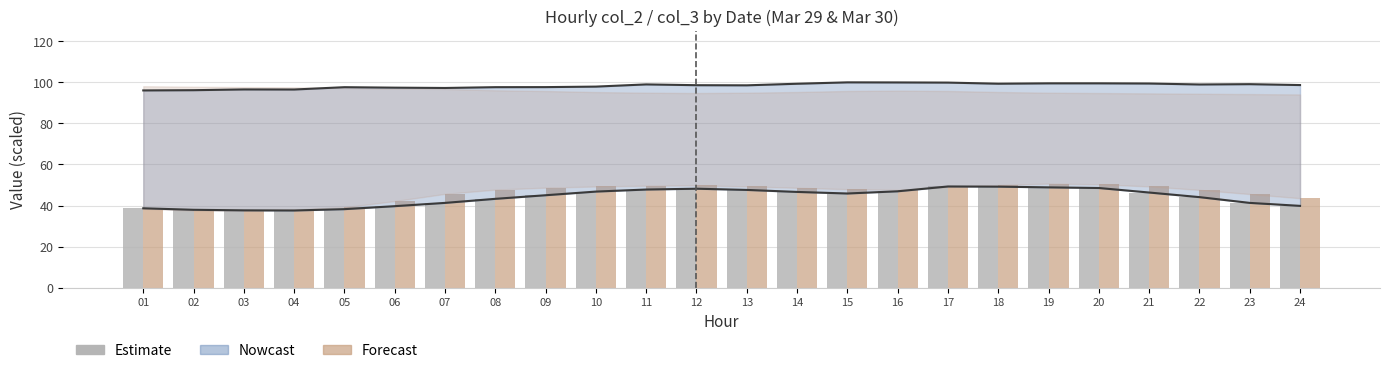

What is the value of the Estimate (Mar 29) bar at the 20th from the left?

48.6